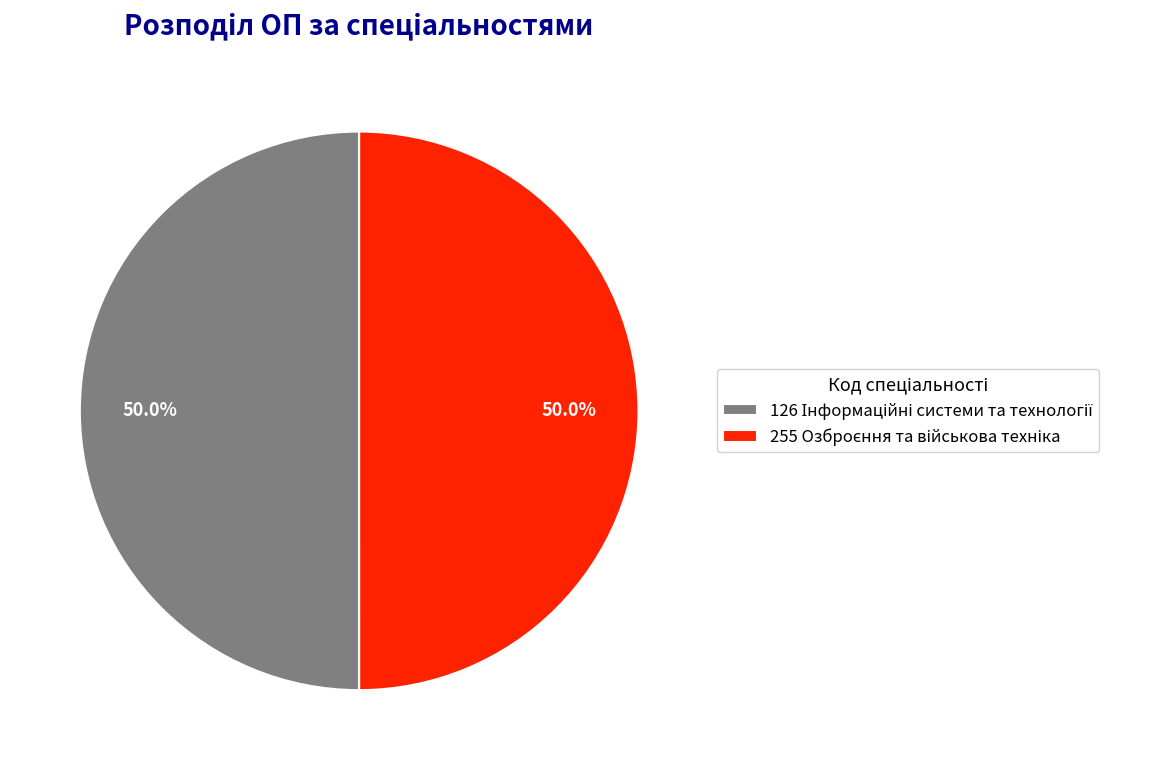

What is the largest slice in the pie chart?

126